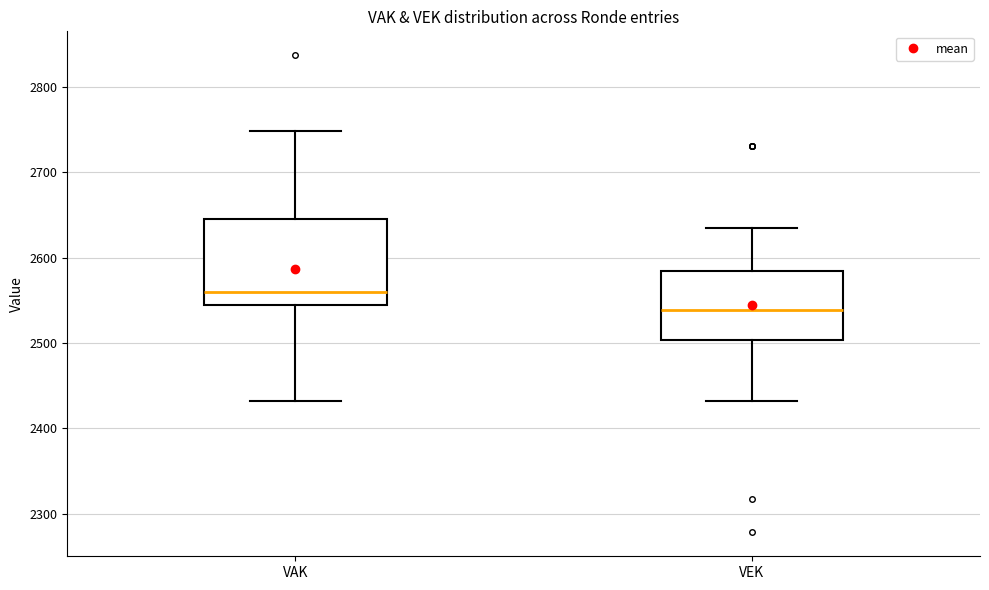

Where is the lower edge of the box for VAK on the y-axis? The values are not printed on the chart, so give them approximately, as read against the axis.

2540